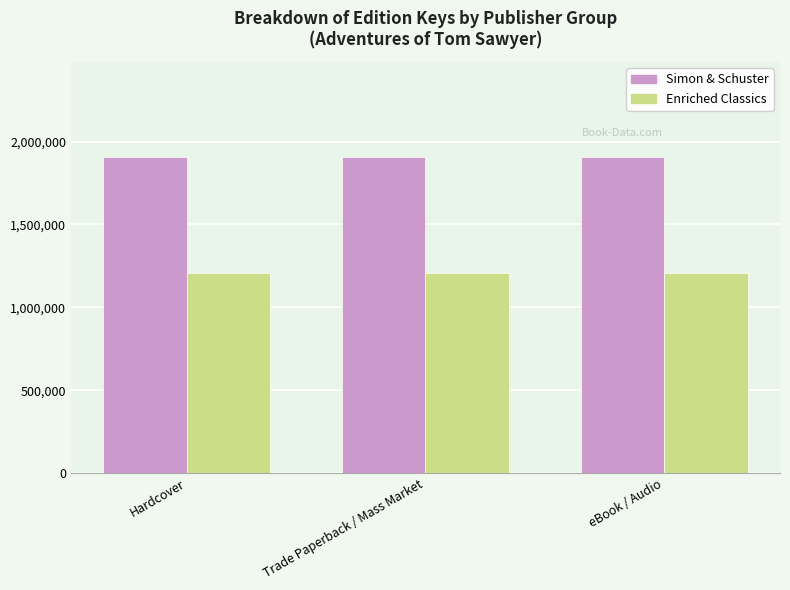

The value of Simon & Schuster at Hardcover is 1907535. True or false?

True